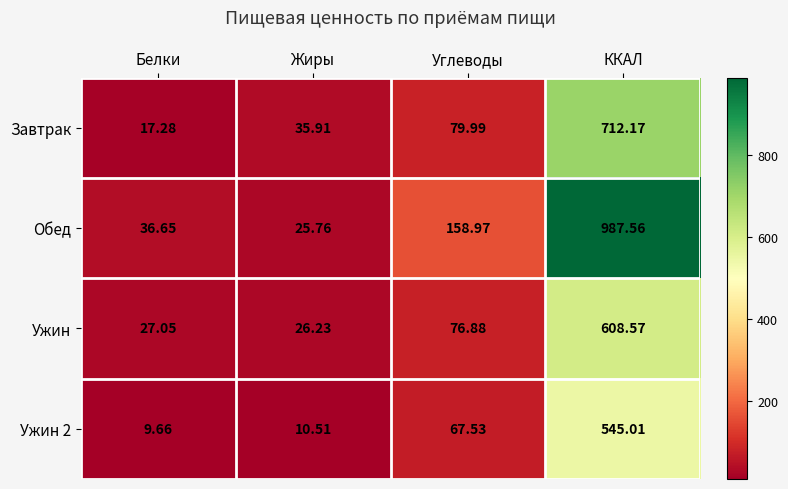

Rank the series at Белки from highest to lowest value.

Обед, Ужин, Завтрак, Ужин 2